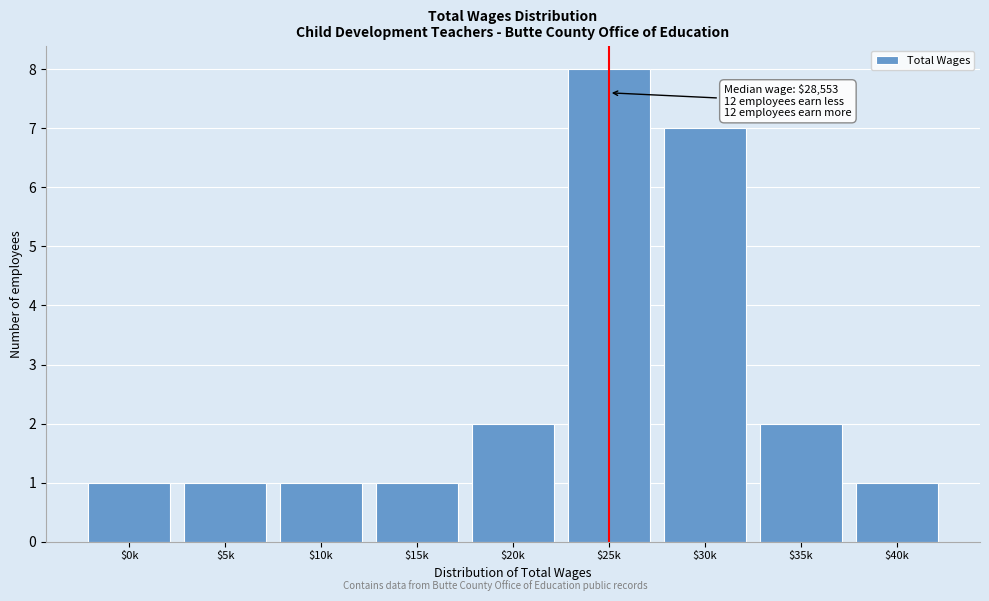

Reading left to right, what are all the values shown in this chart?

1	1	1	1	2	8	7	2	1